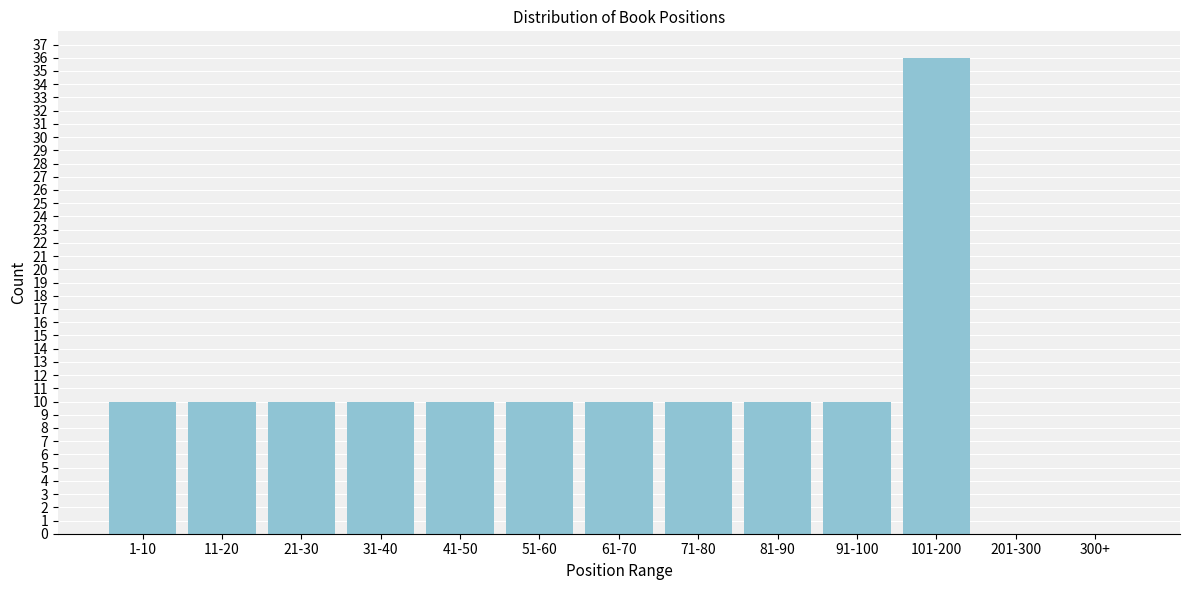

Reading left to right, list all the values displayed in this chart.

1-10=10	11-20=10	21-30=10	31-40=10	41-50=10	51-60=10	61-70=10	71-80=10	81-90=10	91-100=10	101-200=36	201-300=0	300+=0